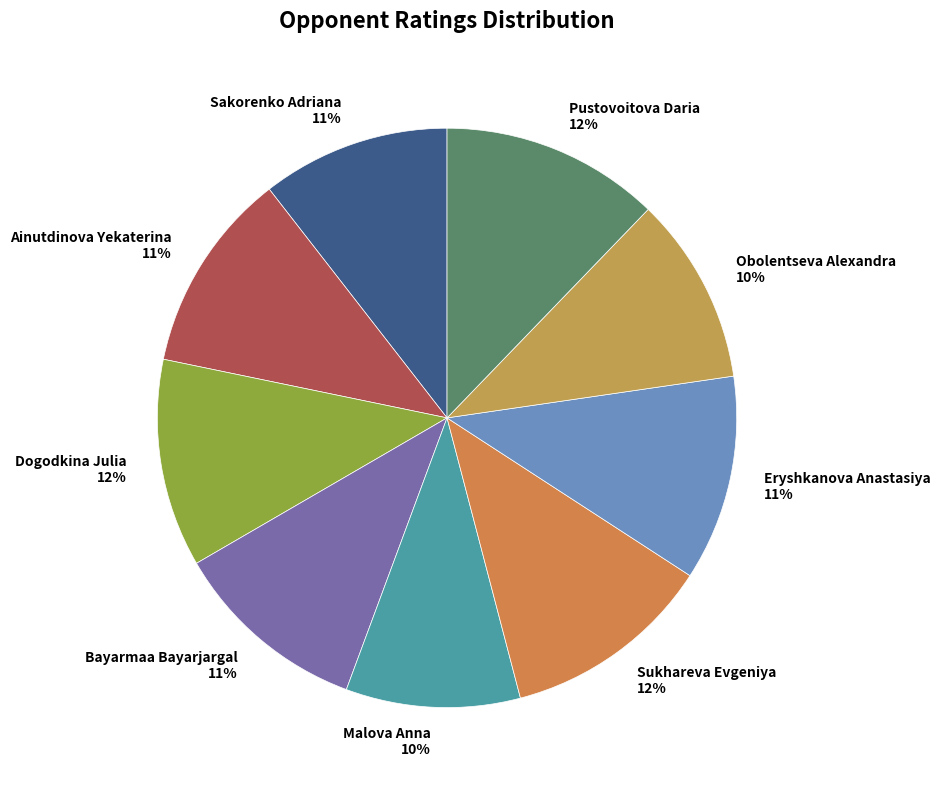

Count the number of slices in the pie.

9